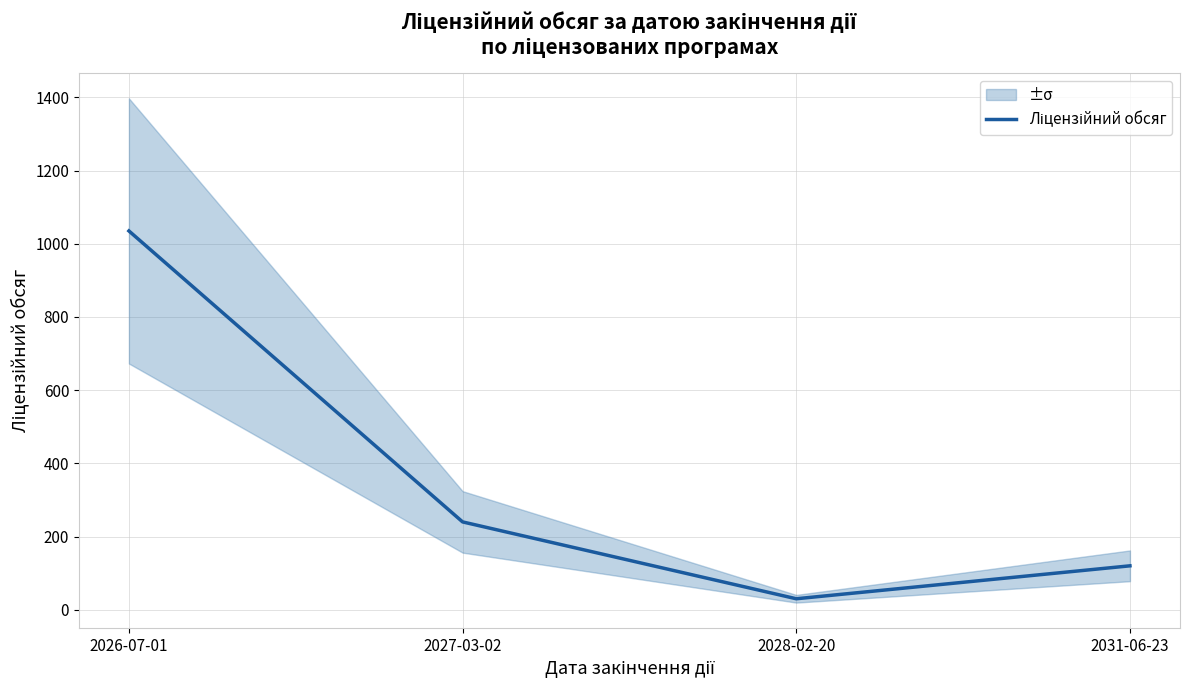

Reading right to left, what are all the values shown in this chart?

2031-06-23=120	2028-02-20=30	2027-03-02=240	2026-07-01=1035